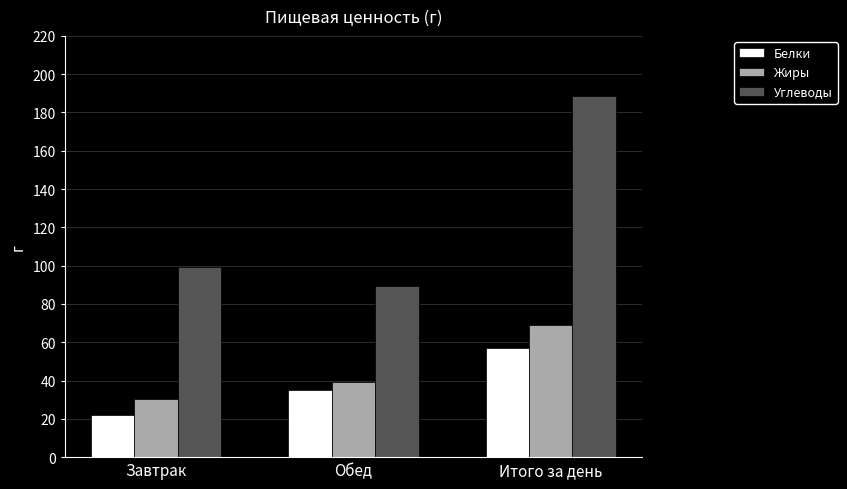

Reading left to right, list all the values displayed in this chart.

Белки: Завтрак=22.0	Обед=35.0	Итого за день=57.0
Жиры: Завтрак=30.2	Обед=39.1	Итого за день=69.3
Углеводы: Завтрак=99.3	Обед=89.5	Итого за день=188.8